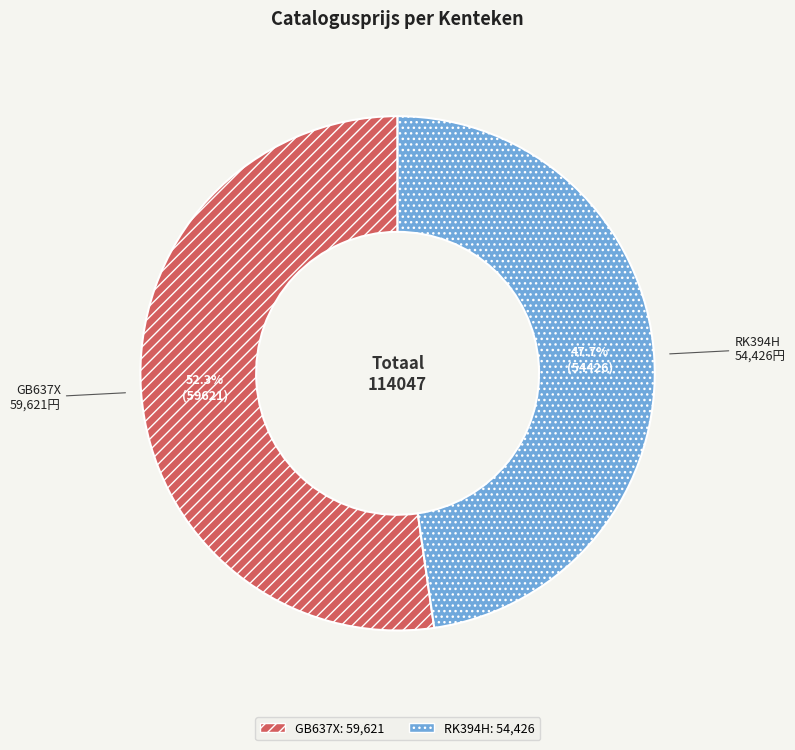

To the nearest percent, what portion does RK394H represent?

48%